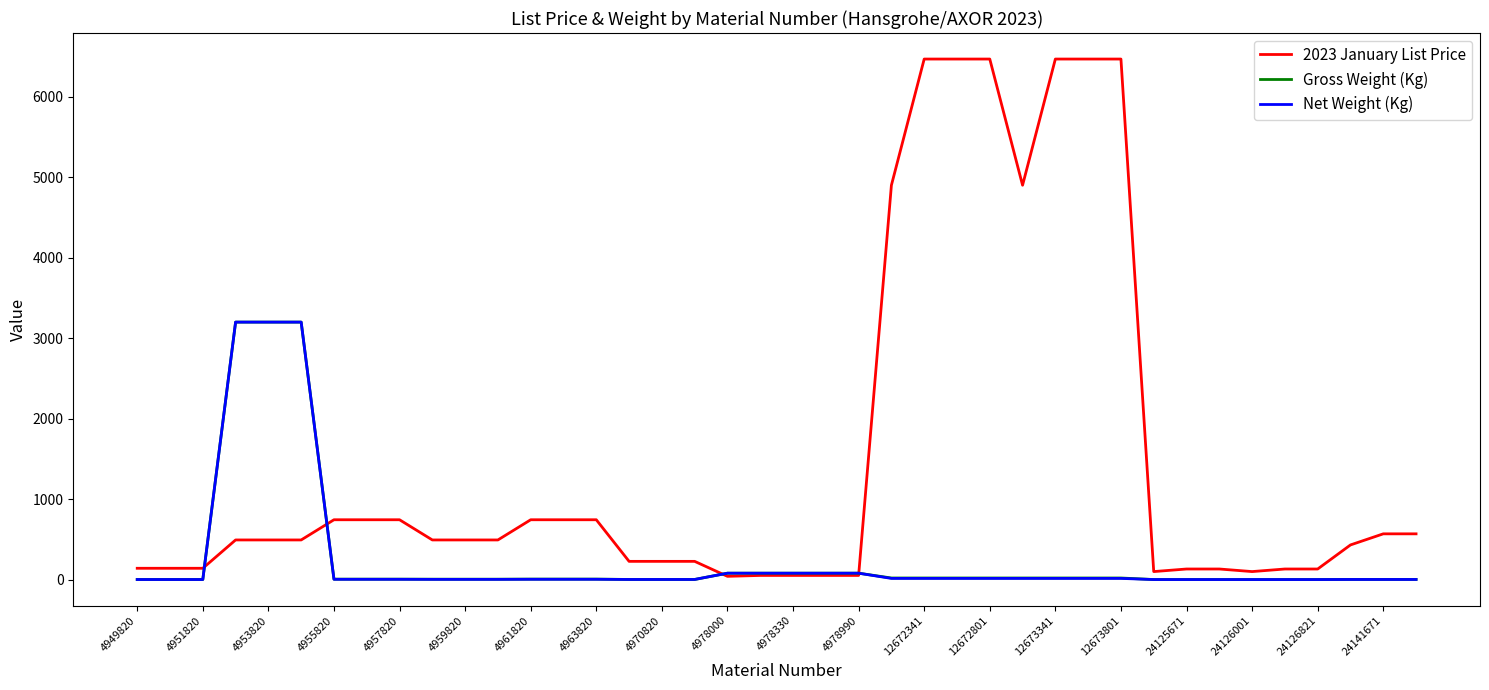

What is the minimum value shown in the chart?

0.1